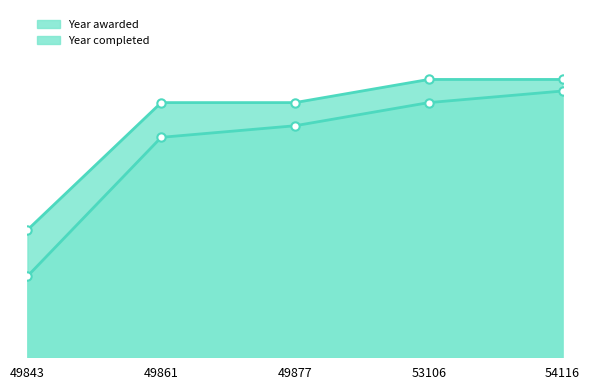

Does the chart have visible grid lines?

No